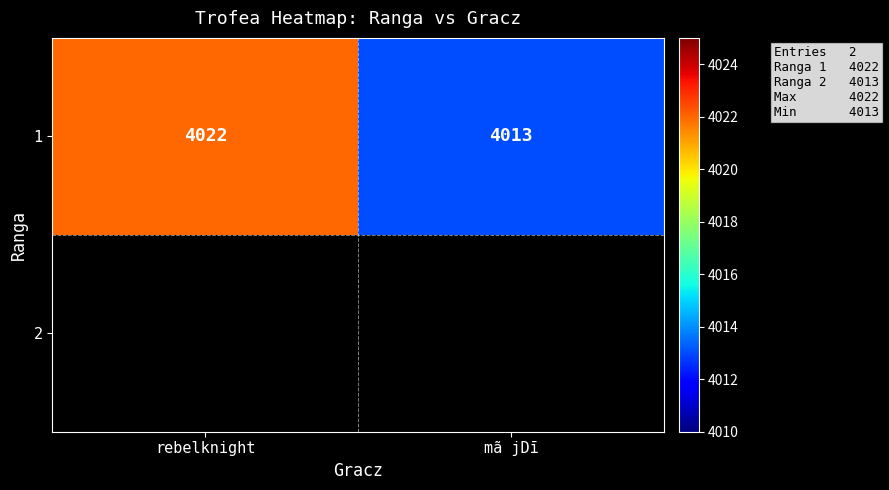

What is the sum of the values at rebelknight and mã jDī?

8035